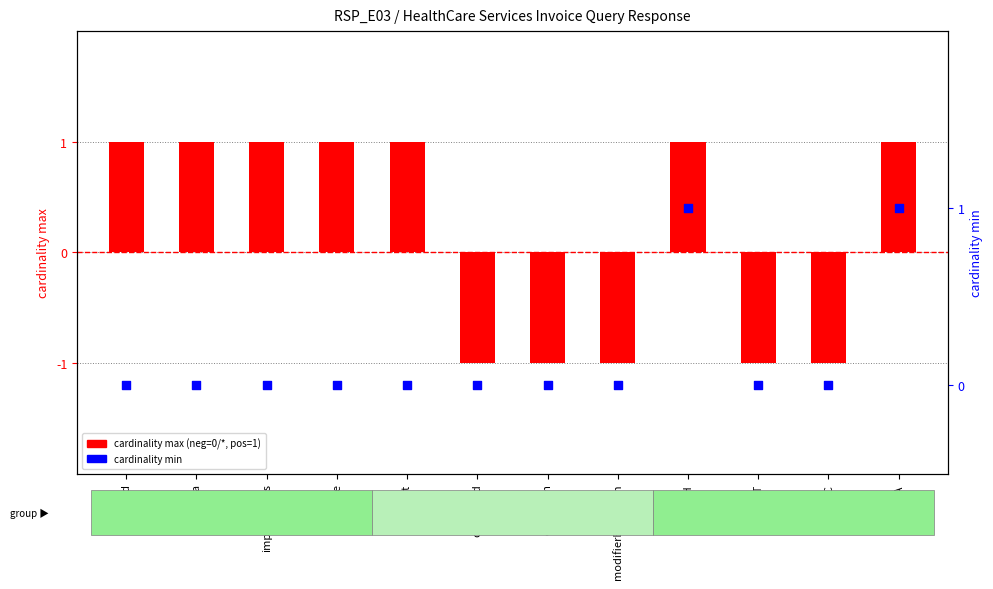

Is the value of cardinality max (0/*=neg, 1=pos) at meta greater than the value of cardinality min at extension?

Yes